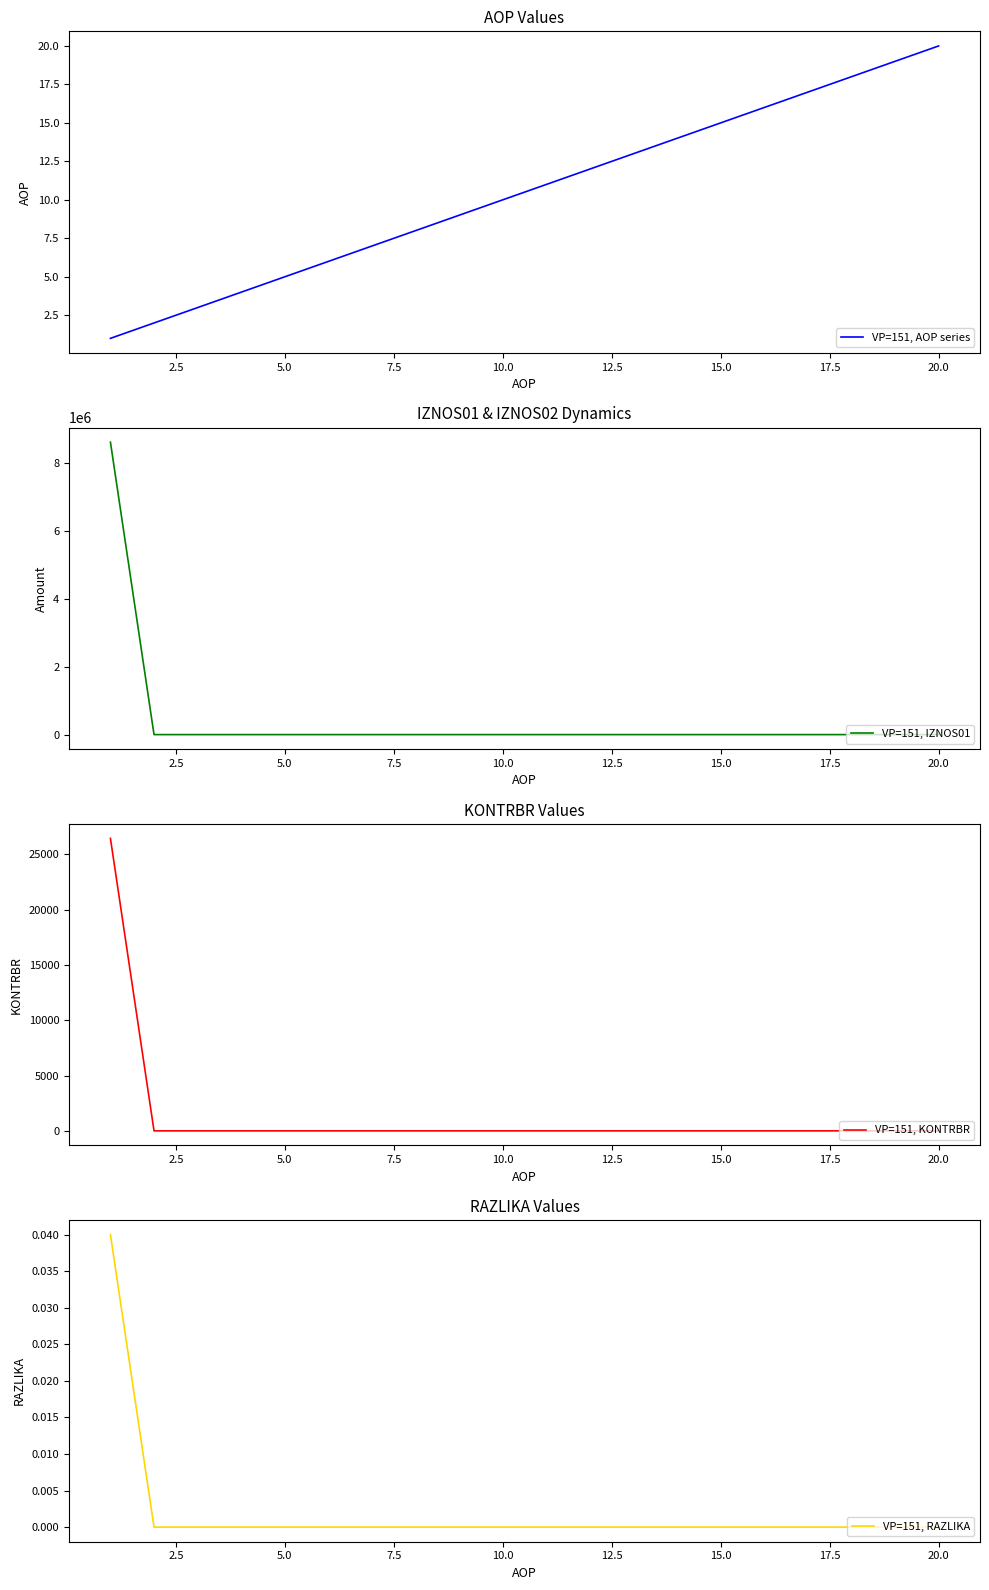

At which label does VP=151, AOP series reach its peak?

20.0